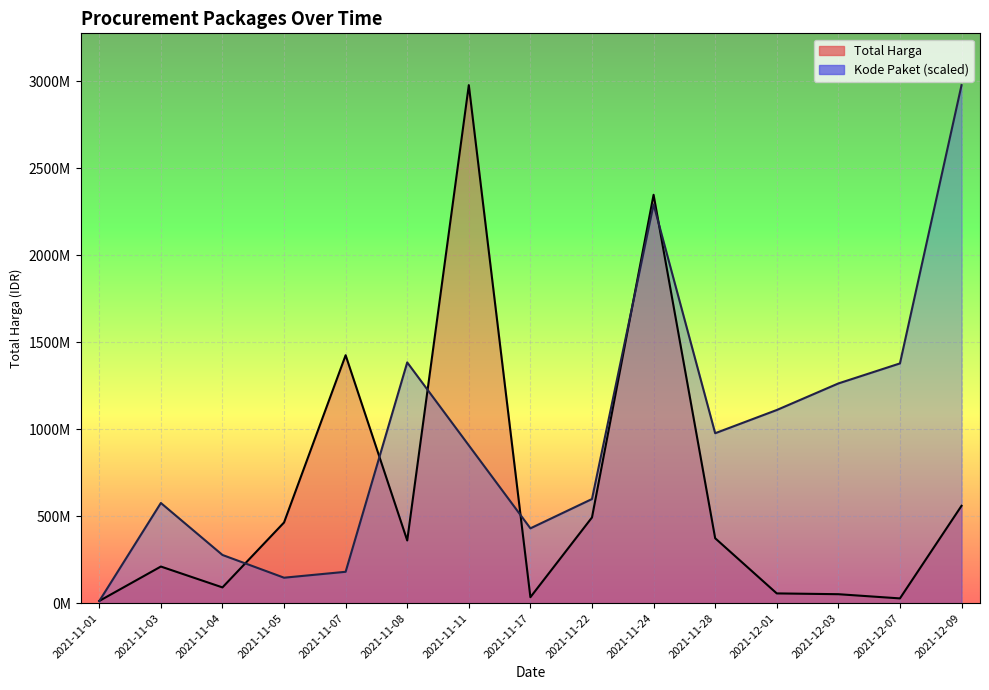

How many data points in Total Harga are less than 360566800?

7